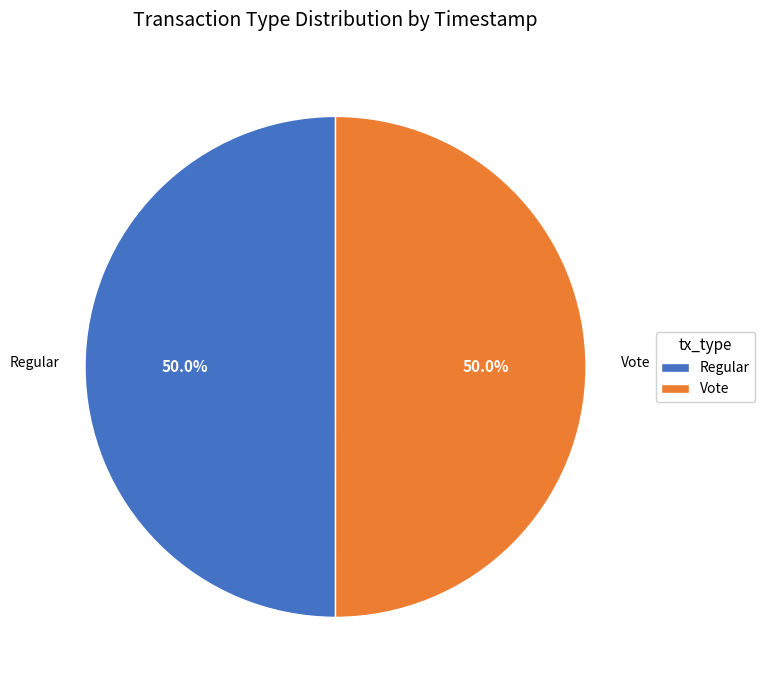

To the nearest percent, what is the average slice percentage?

50%